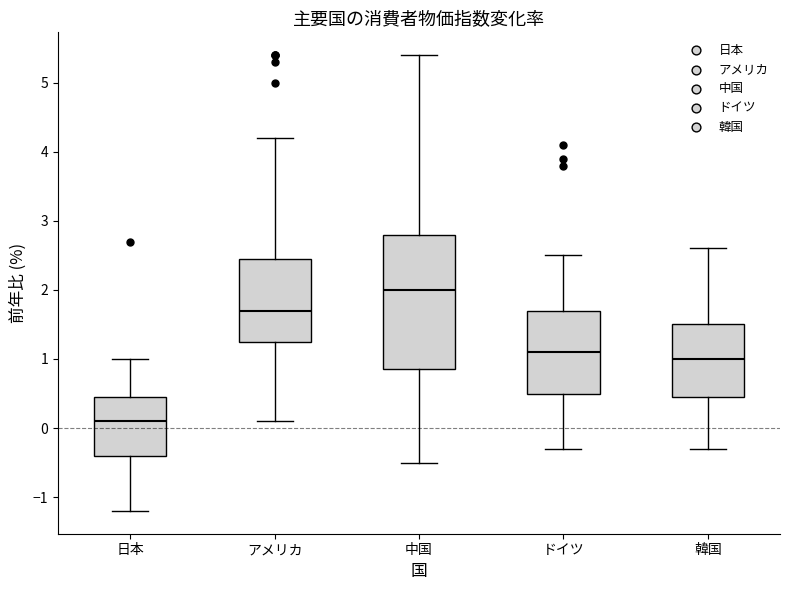

Reading left to right, read every box against the y-axis: the position of its median line, the range the box covers, and the ends of its whiskers. The values are not printed on the chart, so give them approximately, as read against the axis.

日本: median 0.1, box -0.4 to 0.5, whiskers -1.2 to 1.0
アメリカ: median 1.7, box 1.3 to 2.5, whiskers 0.1 to 4.2
中国: median 2.0, box 0.9 to 2.8, whiskers -0.5 to 5.4
ドイツ: median 1.1, box 0.5 to 1.7, whiskers -0.3 to 2.5
韓国: median 1.0, box 0.5 to 1.5, whiskers -0.3 to 2.6